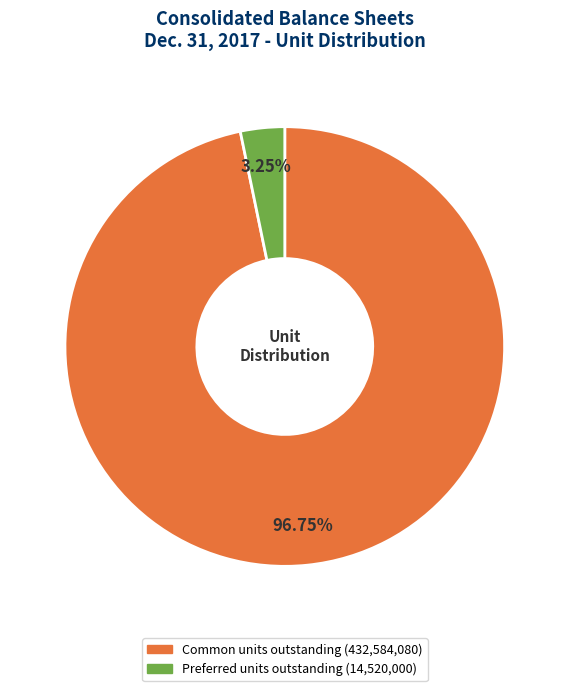

Does any single category account for the majority?

Yes